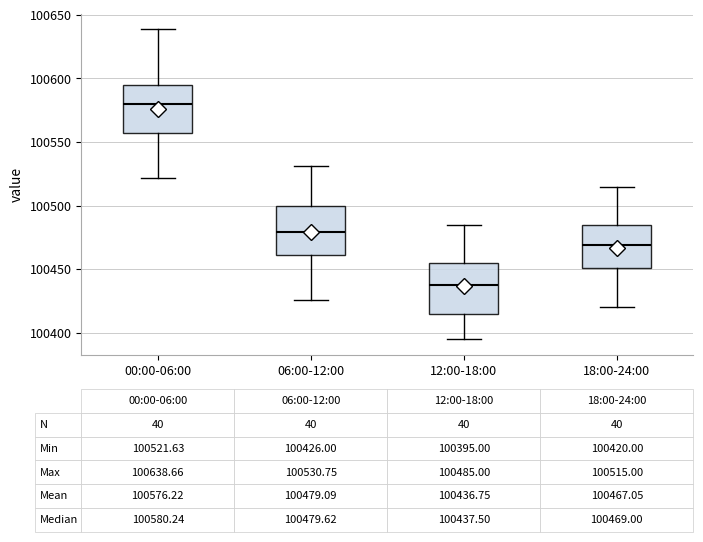

Which box's median line is the highest?

00:00-06:00